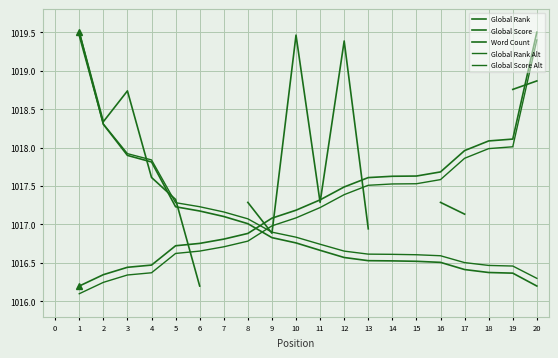

True or false: Global Score and Word Count cross at least once.

True